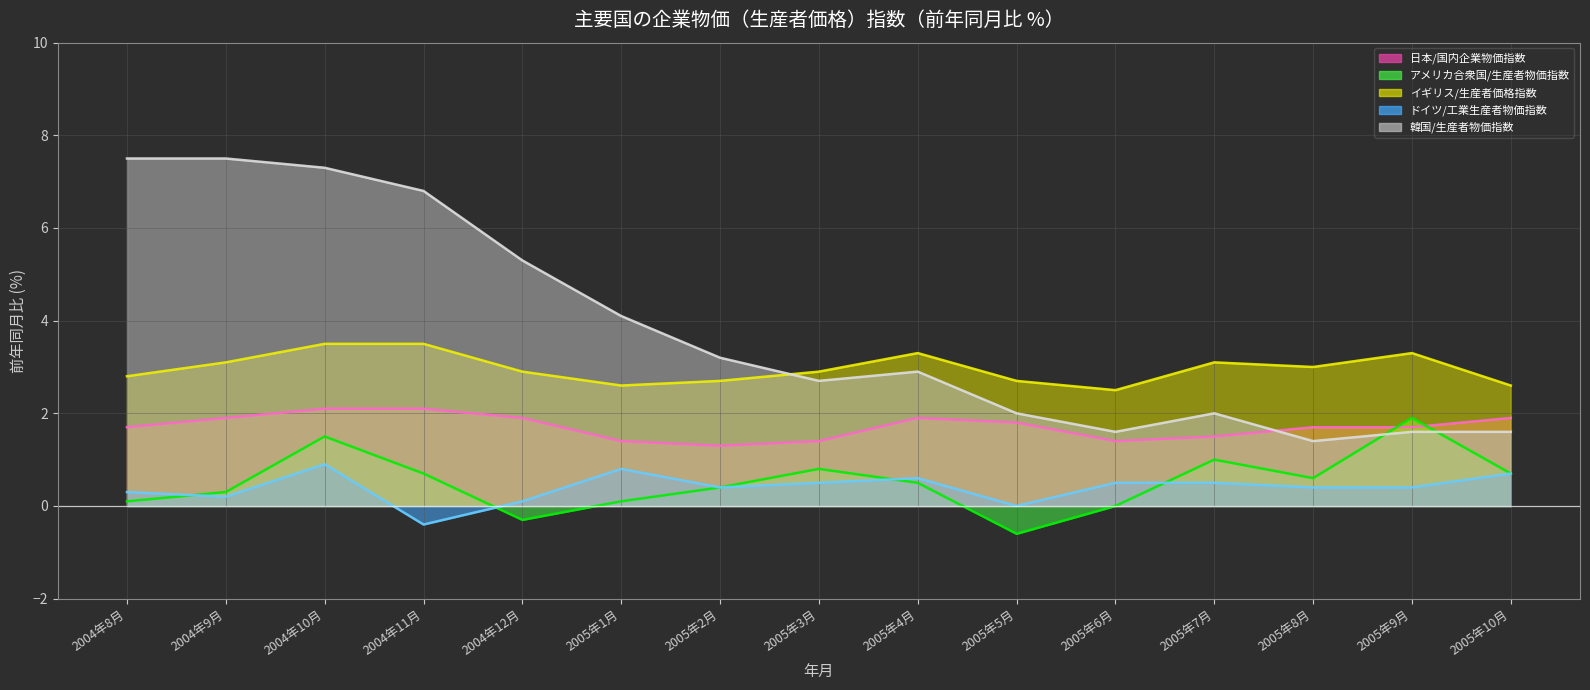

What is the difference between the maximum and second lowest values in the ドイツ/工業生産者物価指数 series?

0.9